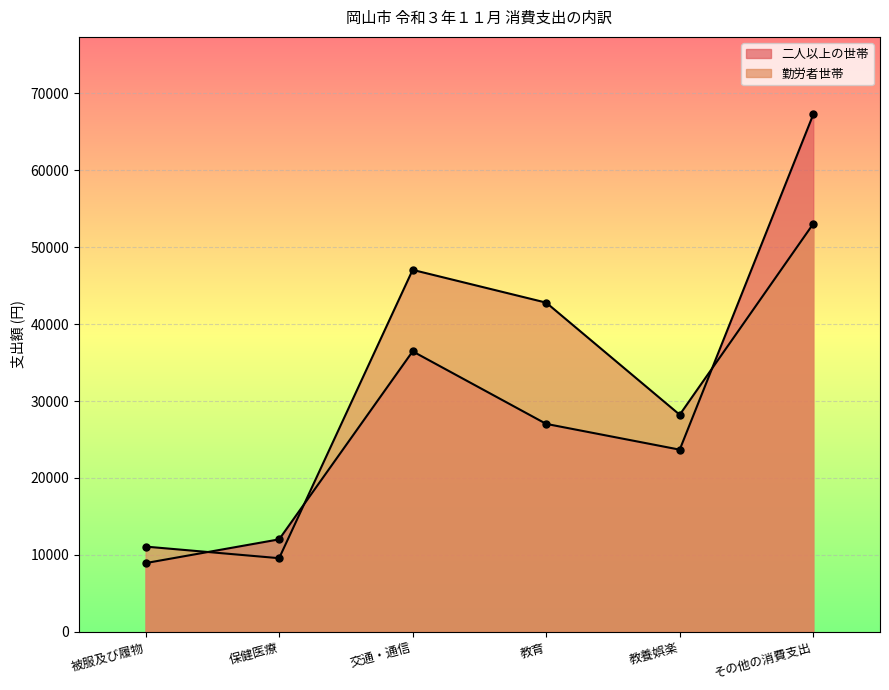

What is the sum of the 二人以上の世帯 values at 保健医療 and 教養娯楽?

35706